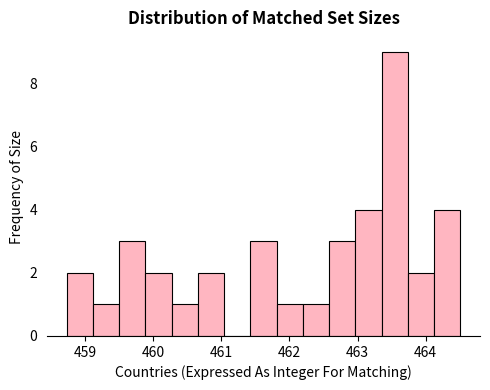

Read against the x-axis, roughly where is the centre of the tallest bar?

463.5